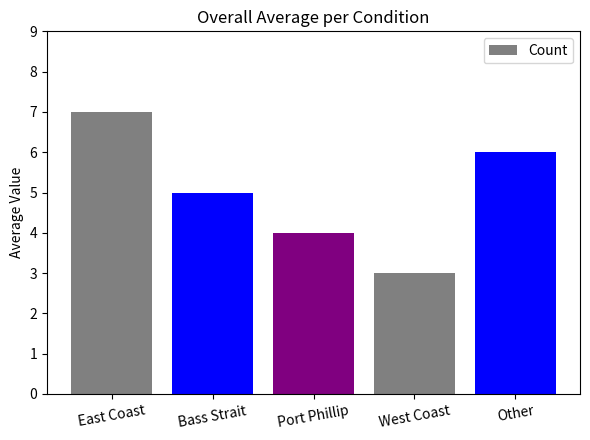

What is the value of the 4th bar from the left?

3